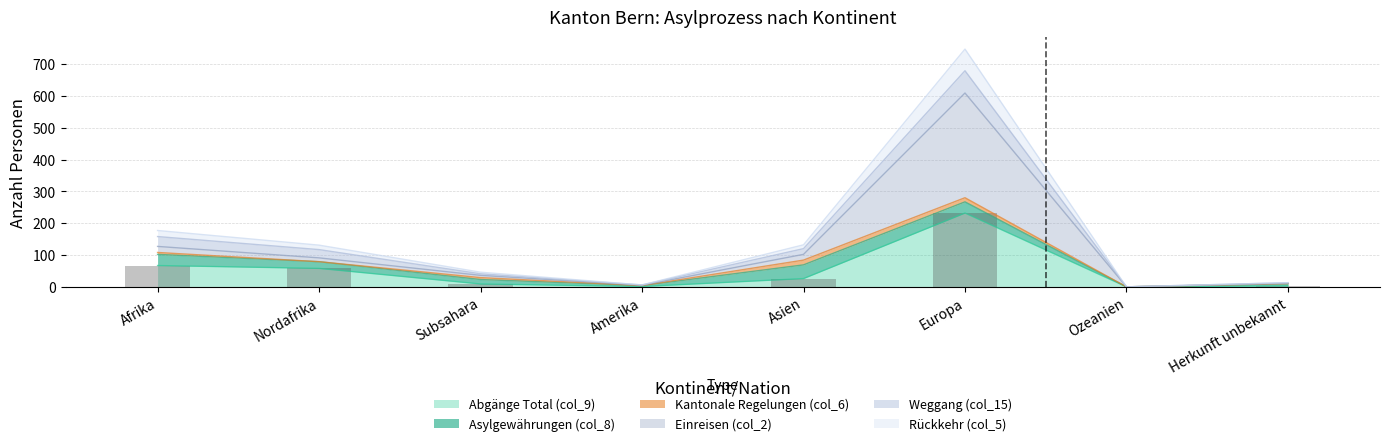

Is it true that Abgänge Total (col_9) equals 232 at Europa?

True